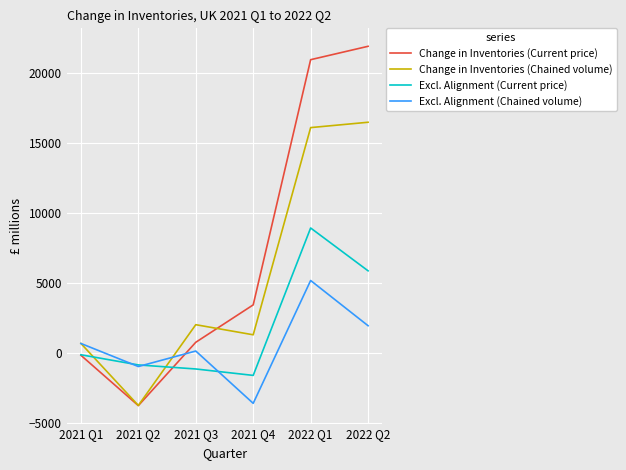

Which series has the widest spread of values?

Change in Inventories (Current price)